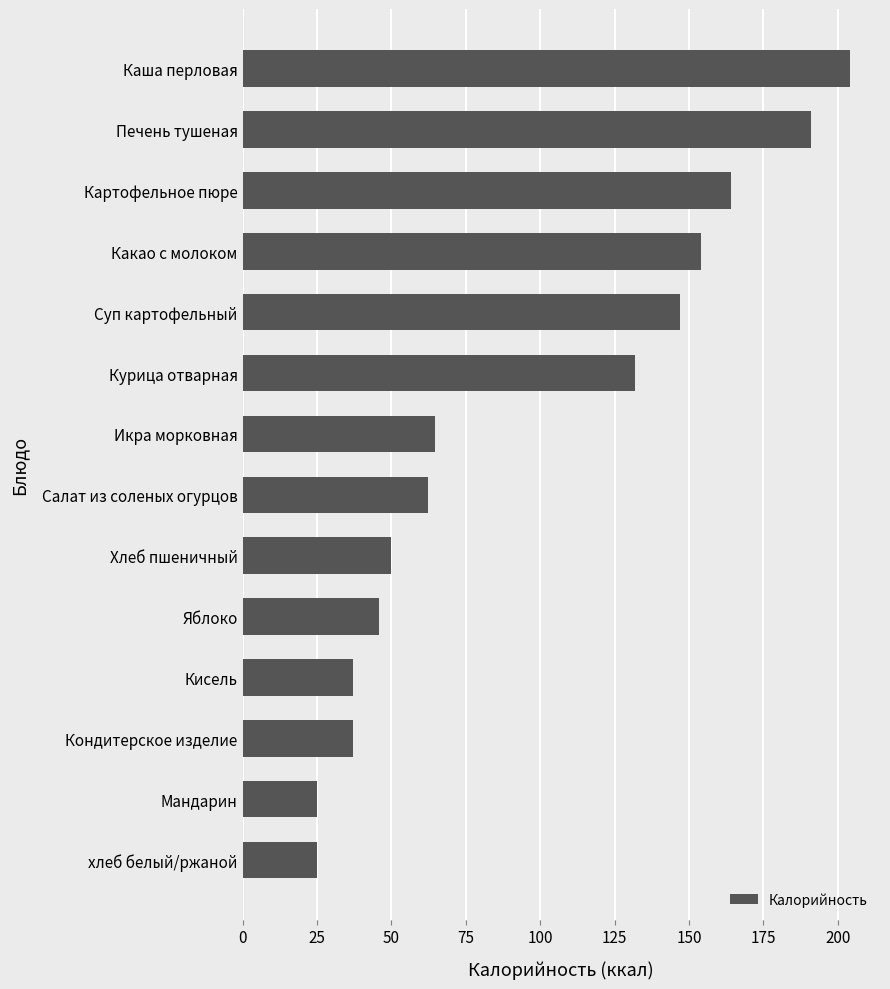

Does the chart contain any negative values?

No